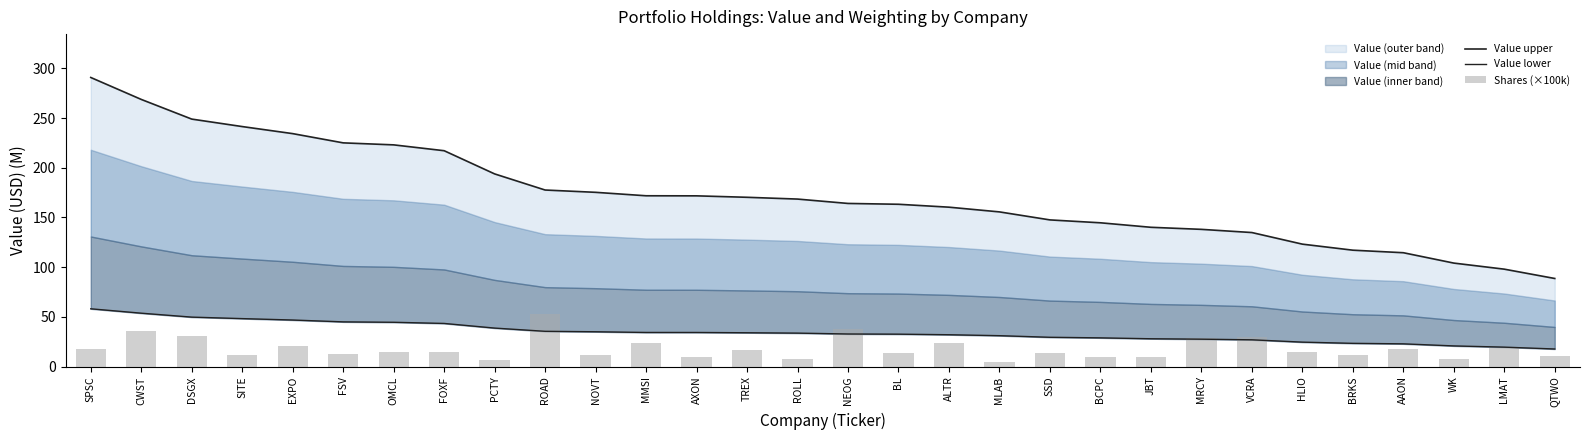

Where is Value upper nearest to the value 189?

PCTY